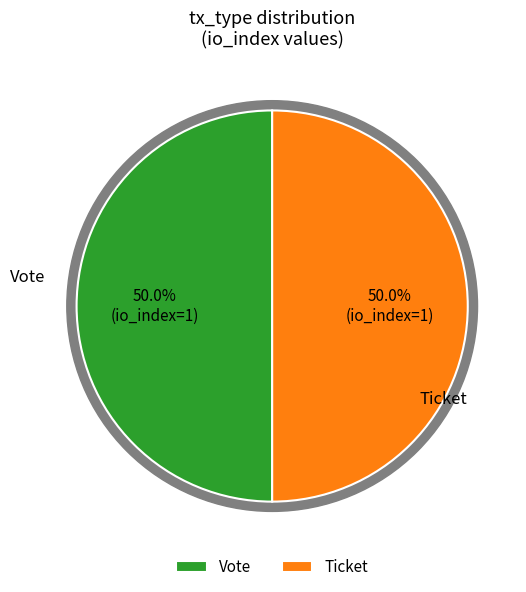

What percentage do Ticket (io_index=0) and Vote (io_index=1) together represent?

100.0%